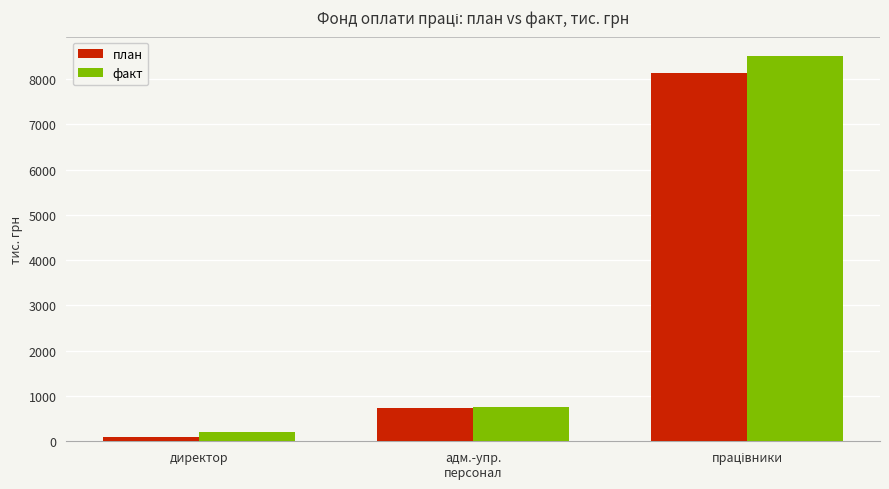

What is the average value of the факт series?

3159.5